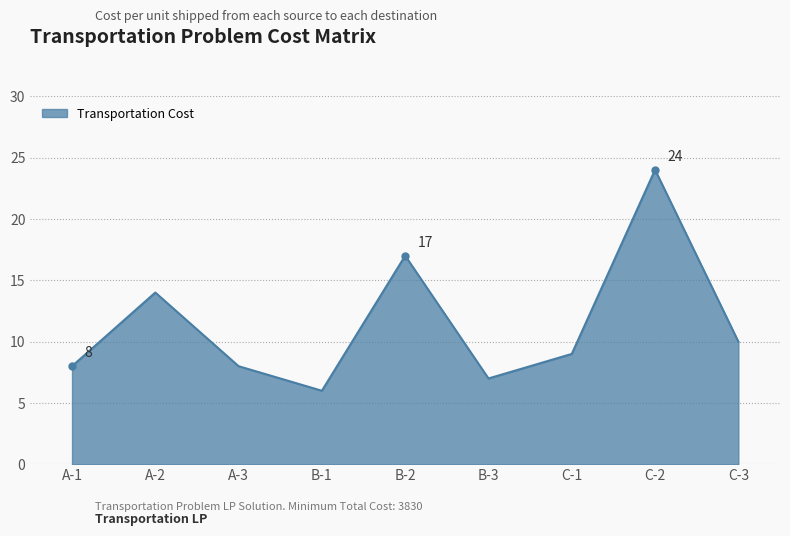

How many categories are shown in the chart?

9